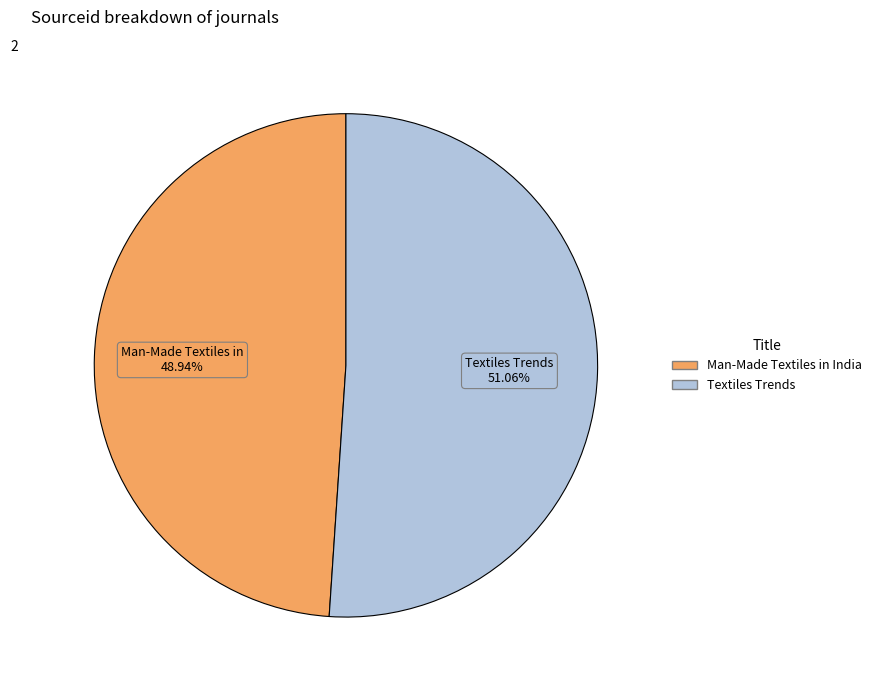

The Textiles Trends slice represents 51% of the pie. True or false?

True